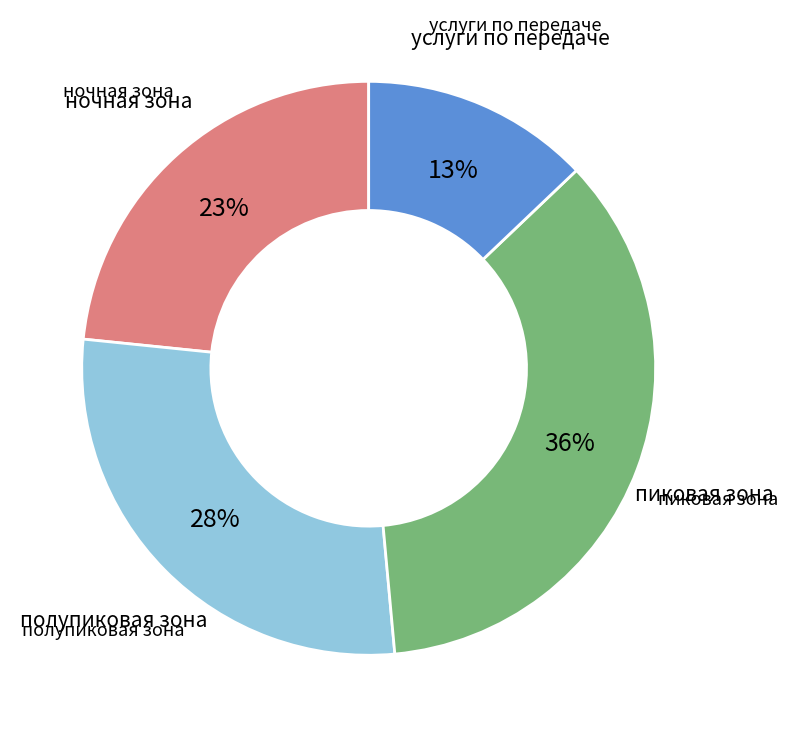

To the nearest percent, what is the average slice percentage?

25%